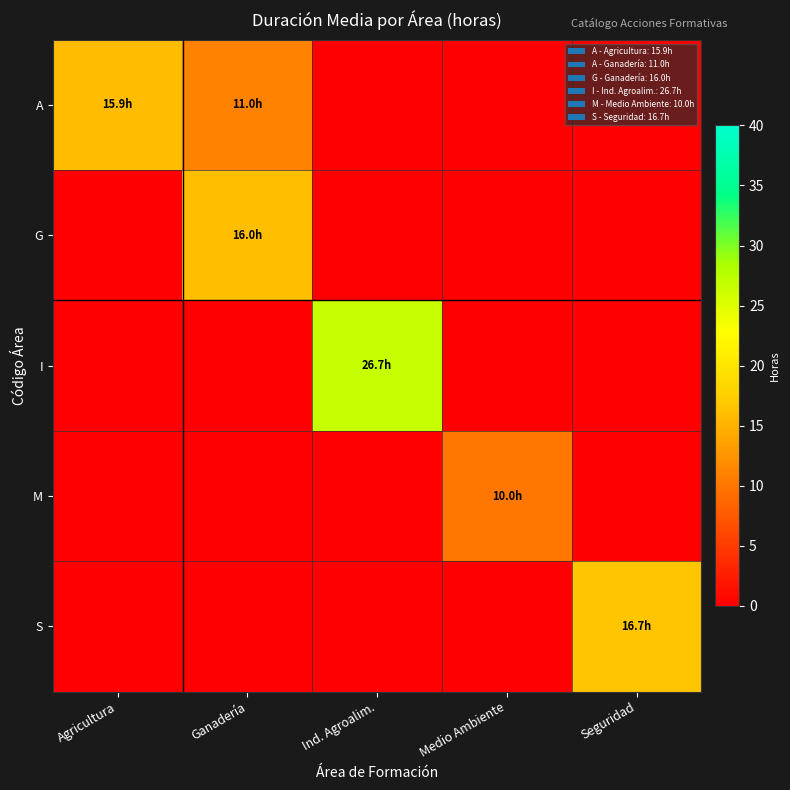

Which category has the highest value in the M series?

Medio Ambiente